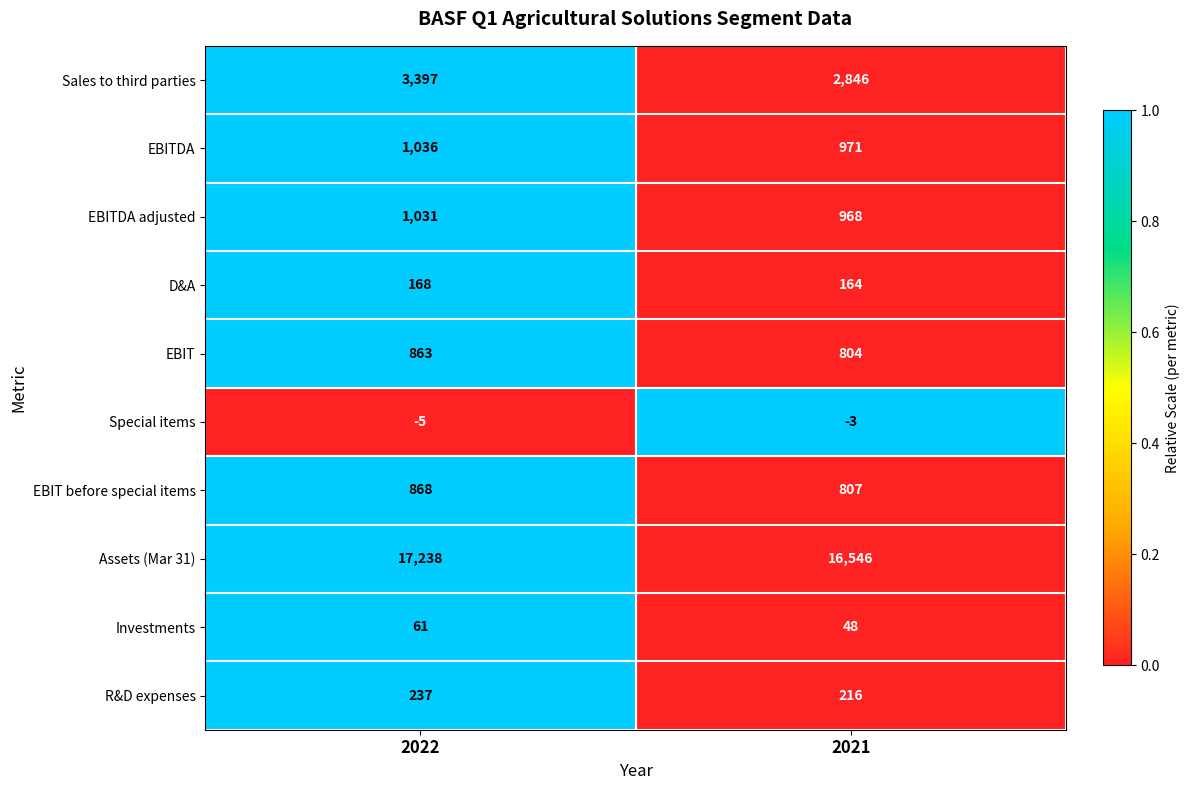

What is the maximum value shown in the chart?

17238